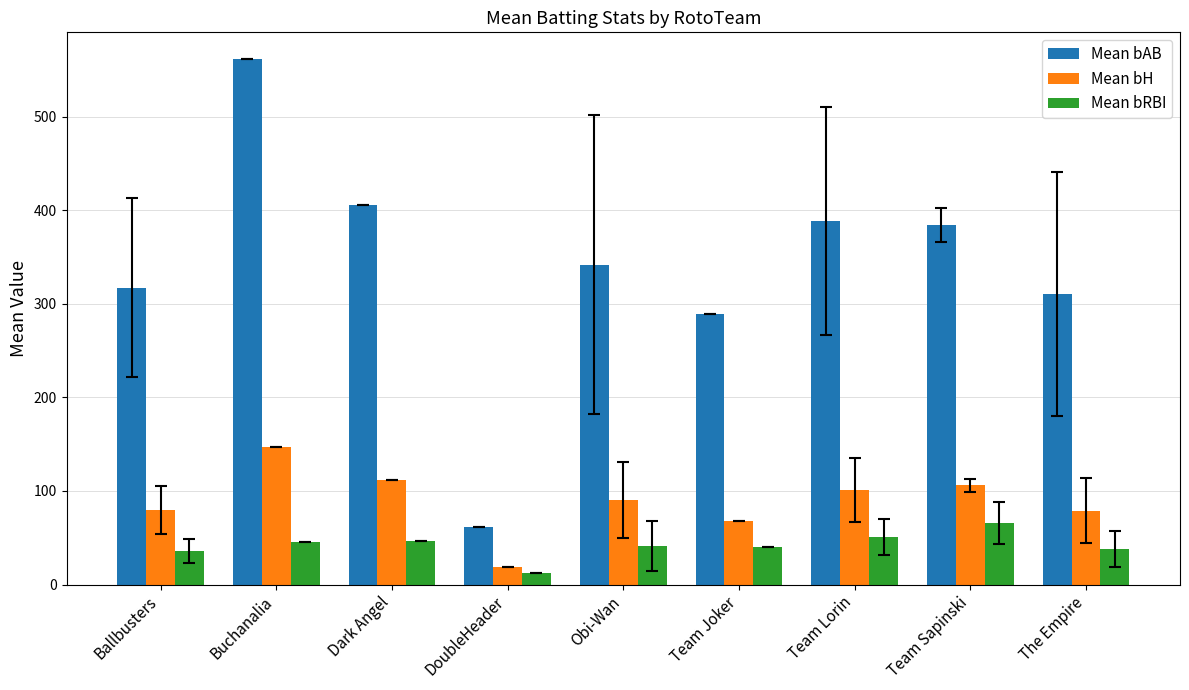

What is the average value of the Mean bH series?

89.1